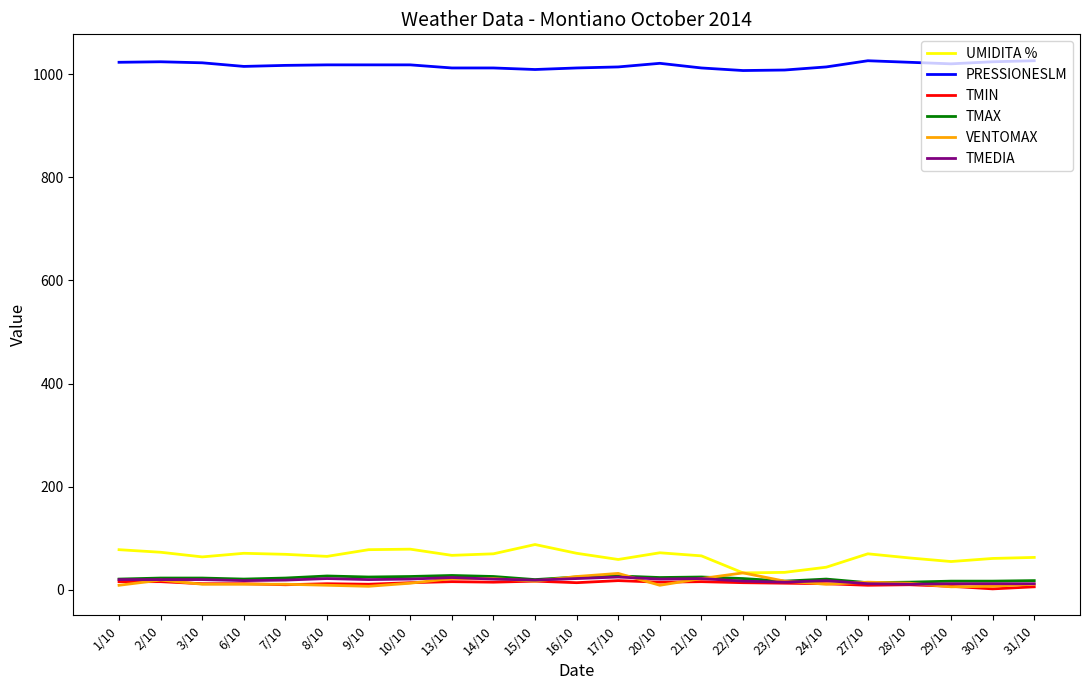

The value of PRESSIONESLM at 15/10 is 1009. True or false?

True